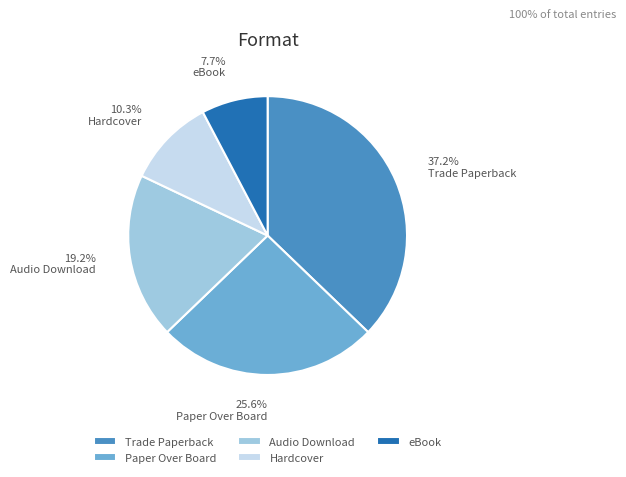

What percentage is the Hardcover slice, to the nearest percent?

10%